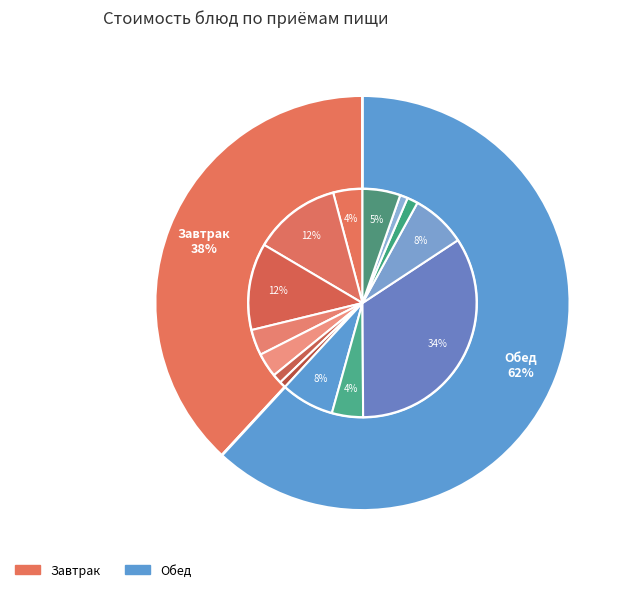

Count the number of slices in the pie.

14